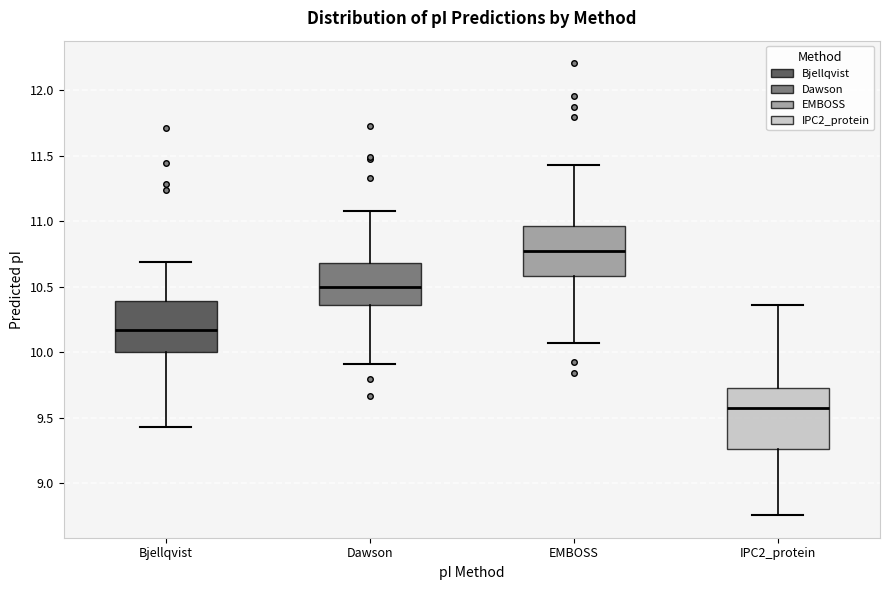

Which box's median line is the highest?

EMBOSS